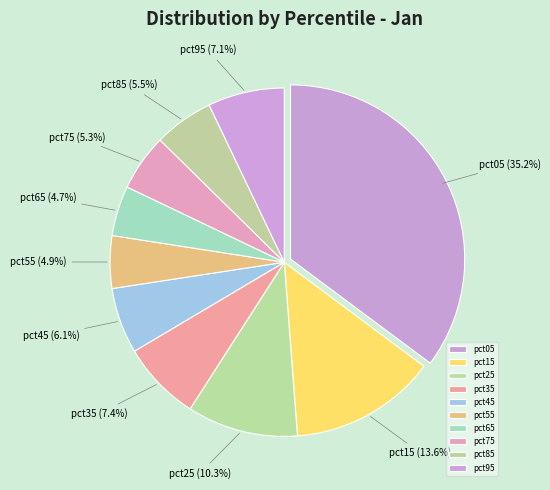

Which slice is the largest?

pct05